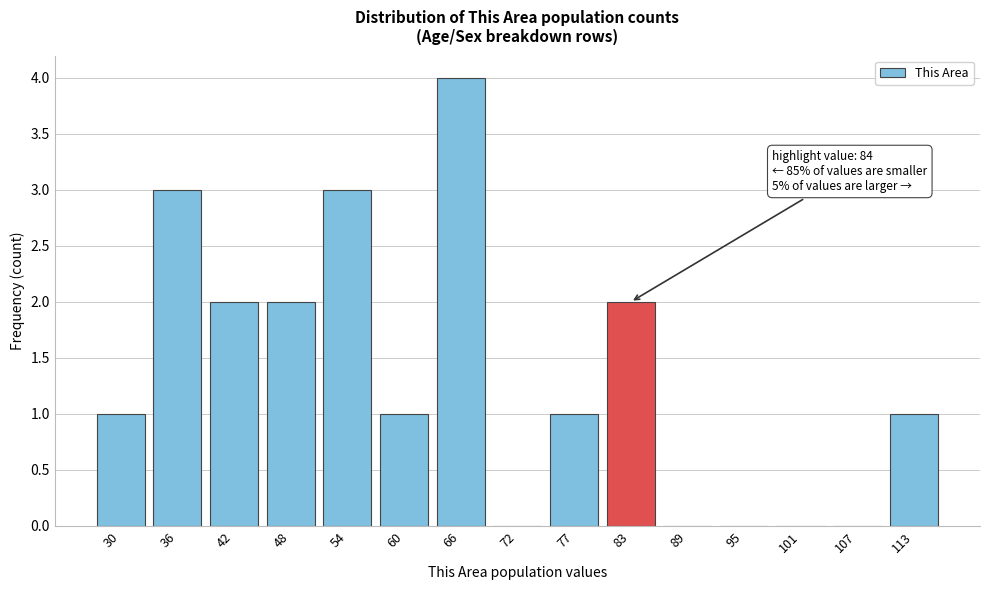

Reading right to left, transcribe all the data shown in this chart.

113=1	107=0	101=0	95=0	89=0	83=2	77=1	72=0	66=4	60=1	54=3	48=2	42=2	36=3	30=1